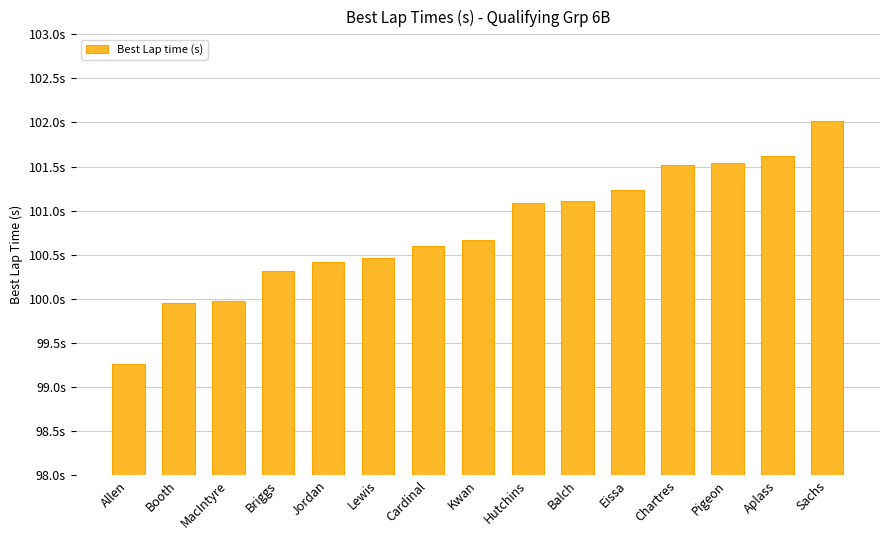

Reading right to left, list all the values displayed in this chart.

102.0	101.6	101.5	101.5	101.2	101.1	101.1	100.7	100.6	100.5	100.4	100.3	100.0	99.9	99.3